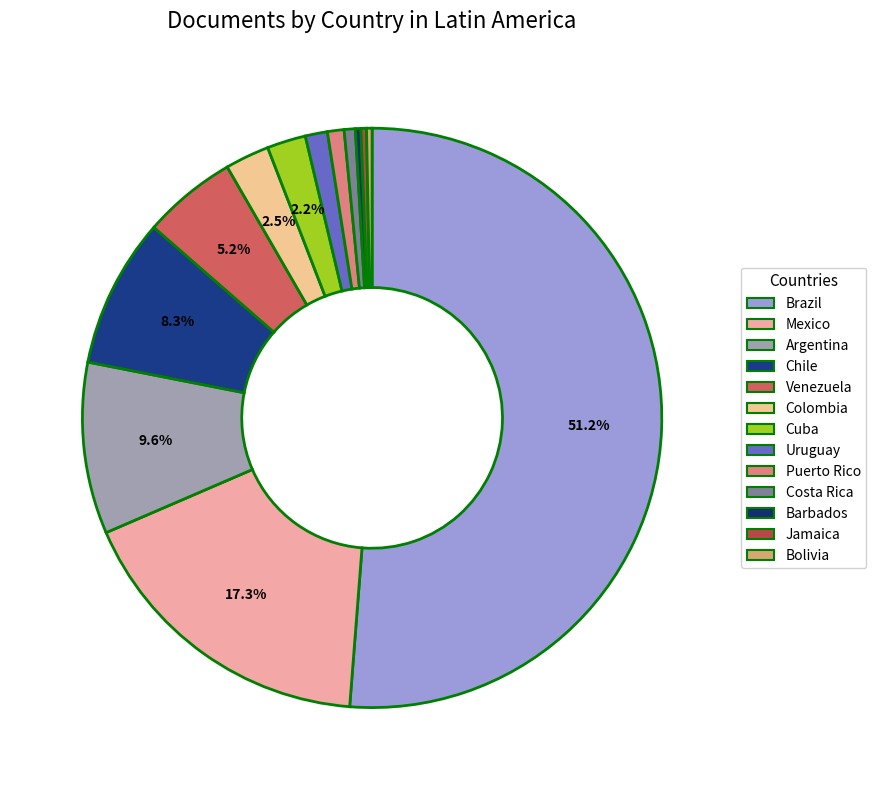

To the nearest percent, what is the difference between the Puerto Rico and Argentina slice percentages?

9%